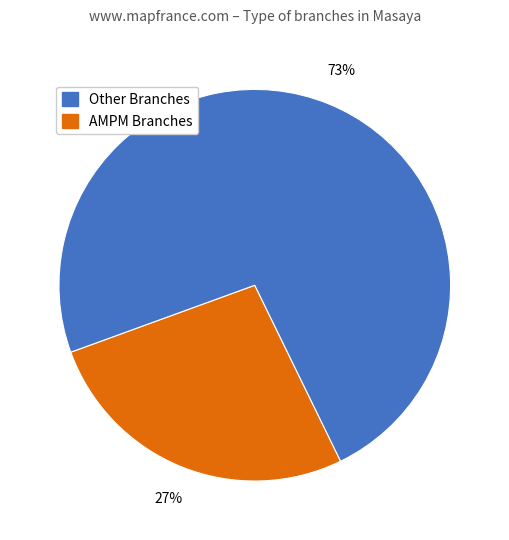

How many slices are in this pie chart?

2